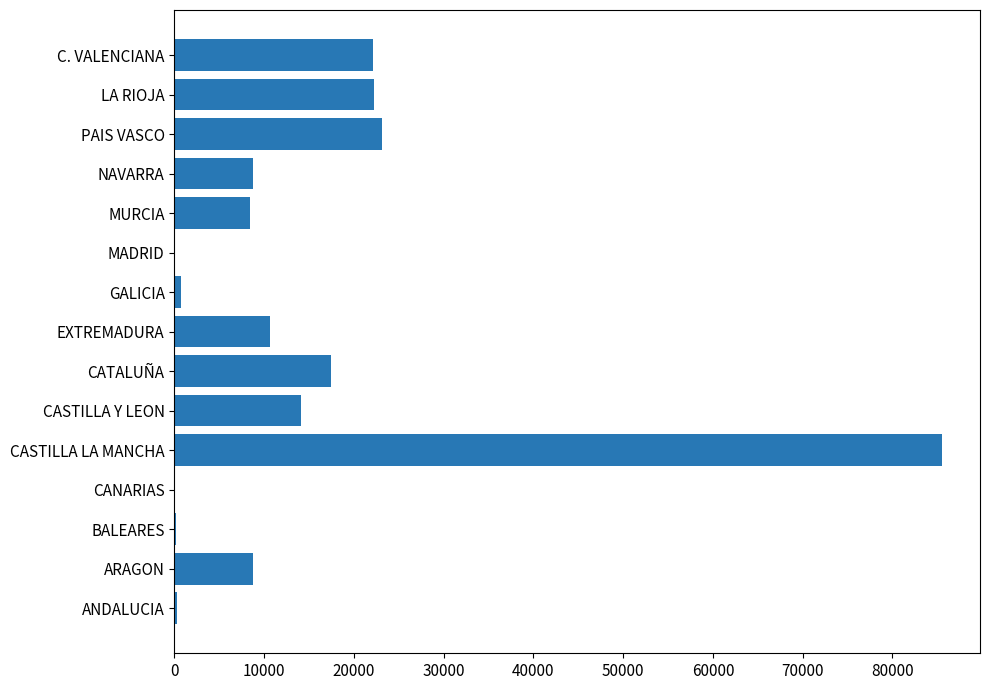

At which label is the value closest to 42744?

PAIS VASCO